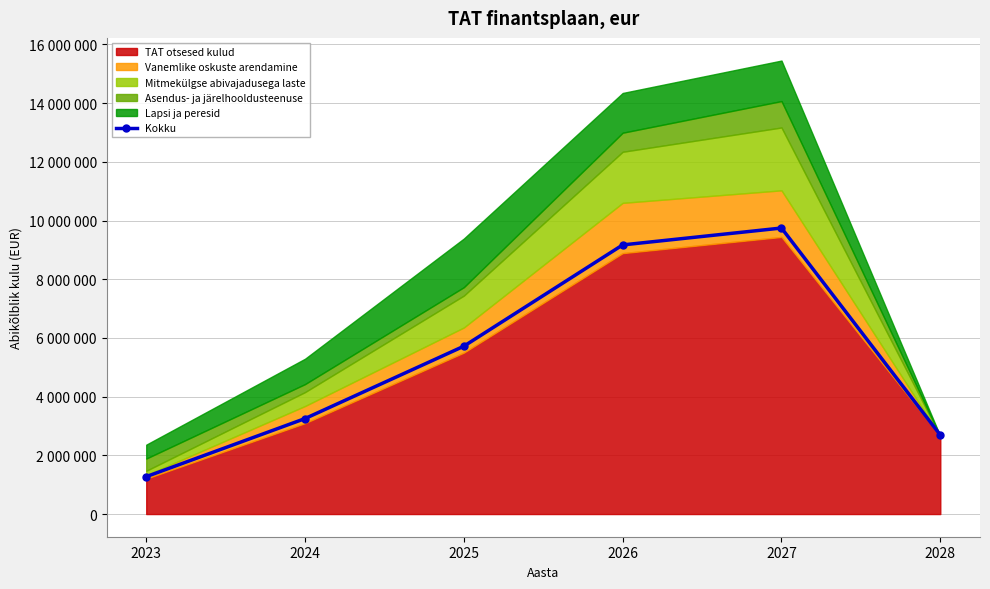

Approximately how many times larger is the value at 2025 compared to 2024?

1.8